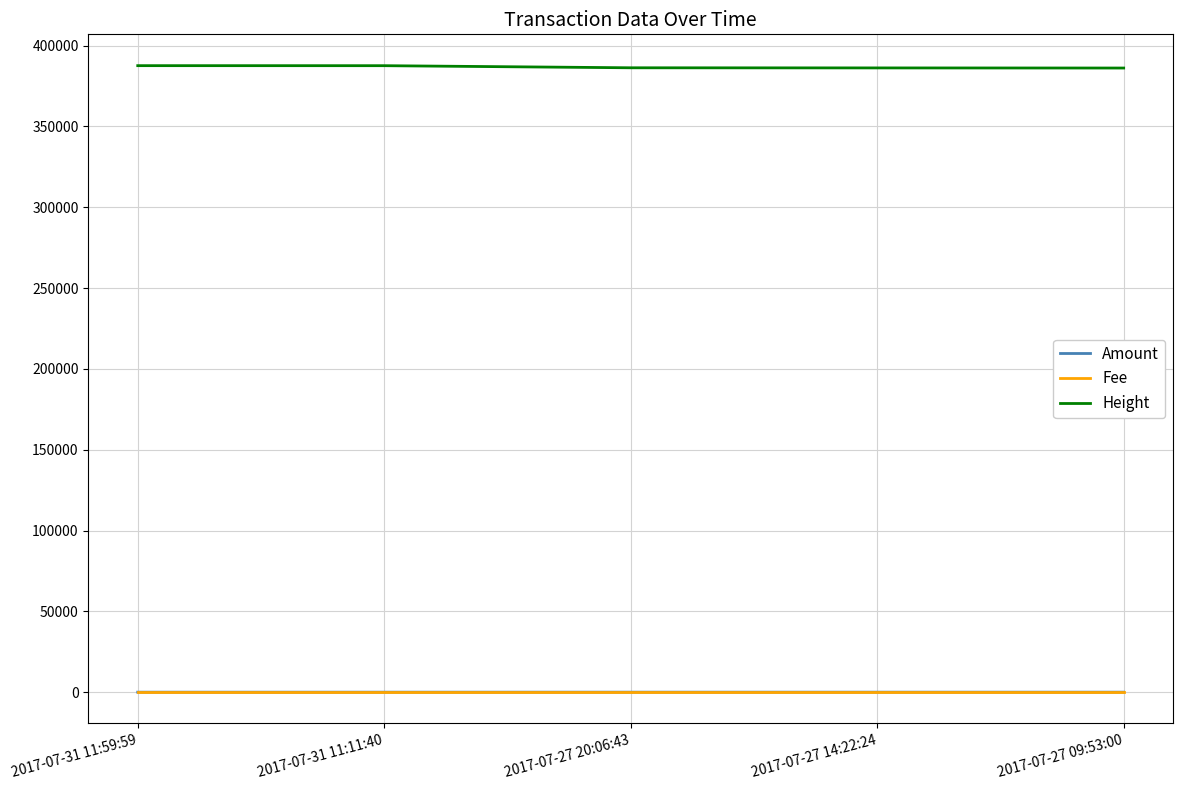

Is the value of Height at 2017-07-31 11:11:40 greater than the value of Amount at 2017-07-31 11:59:59?

Yes